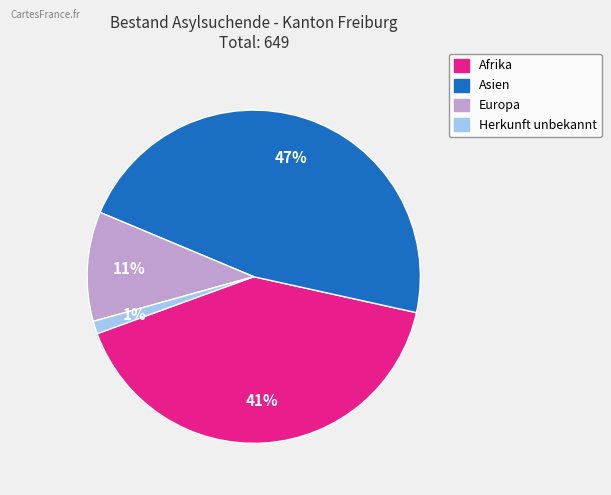

Combined, do Afrika and Herkunft unbekannt account for over 50%?

No